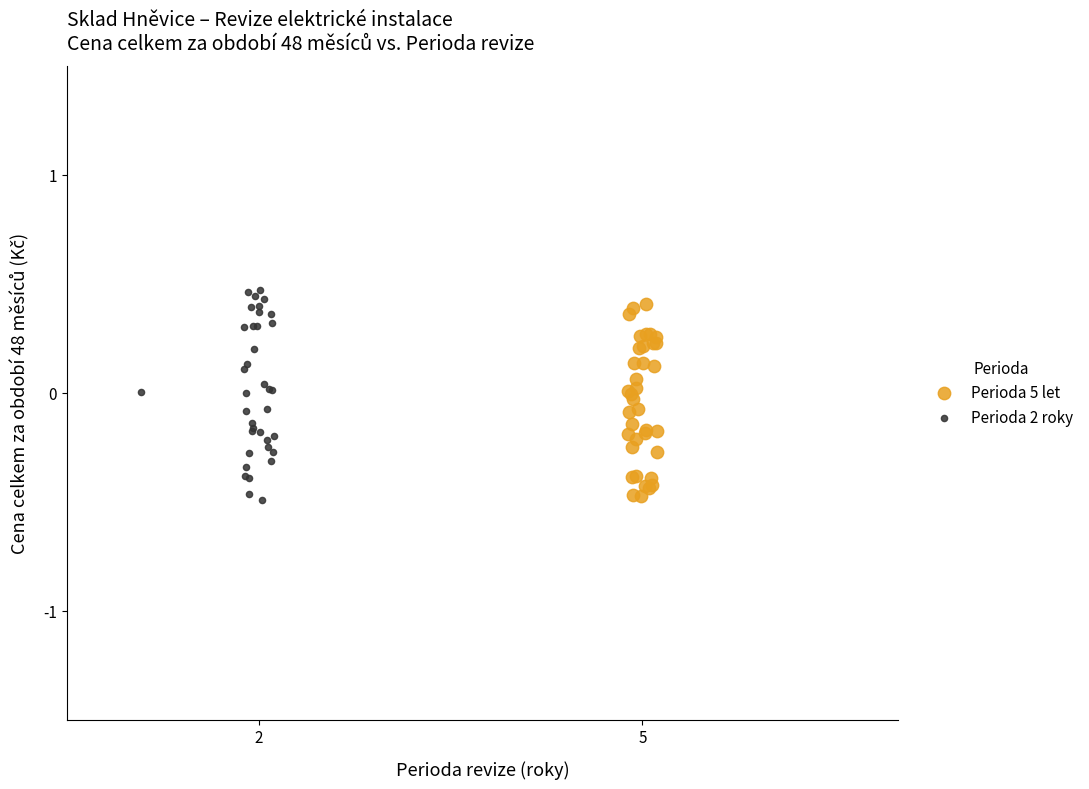

Which series has the widest spread of Y values?

Perioda 2 roky